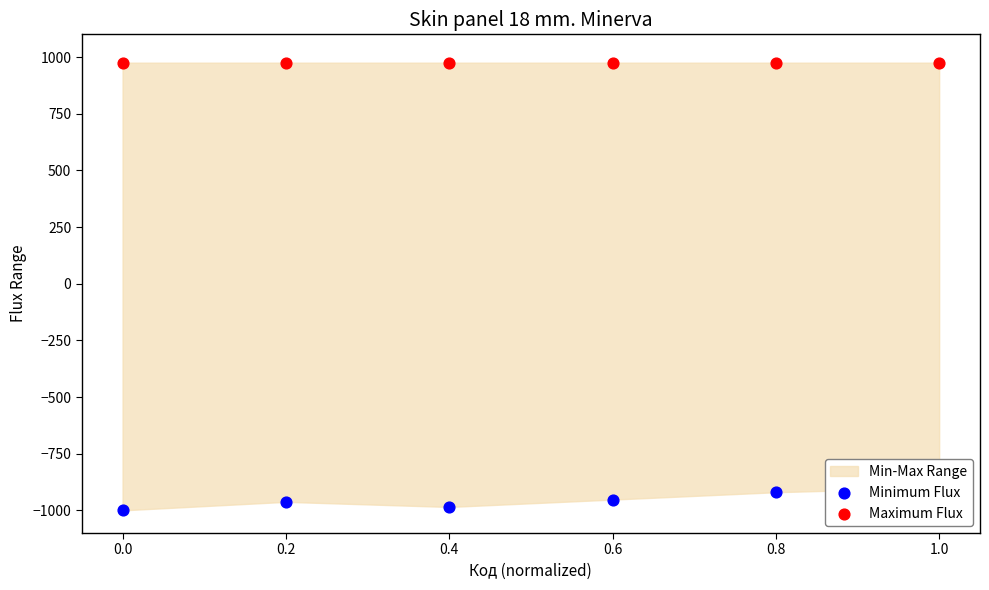

Which series has the widest spread of Y values?

Minimum Flux